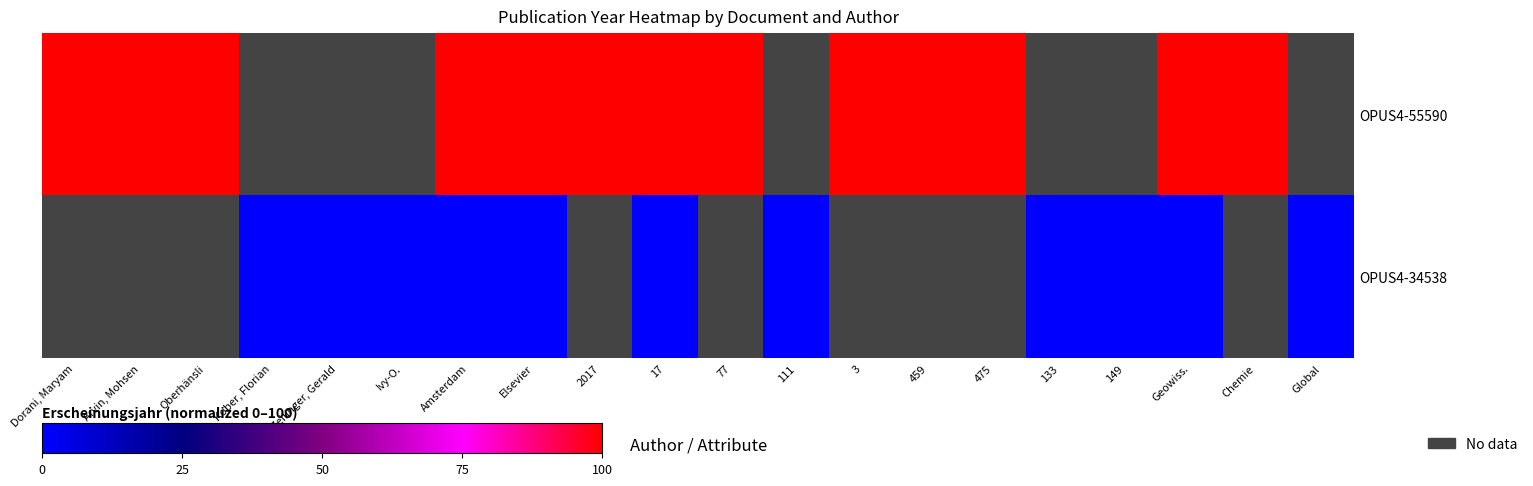

How many data points does each series have?

20